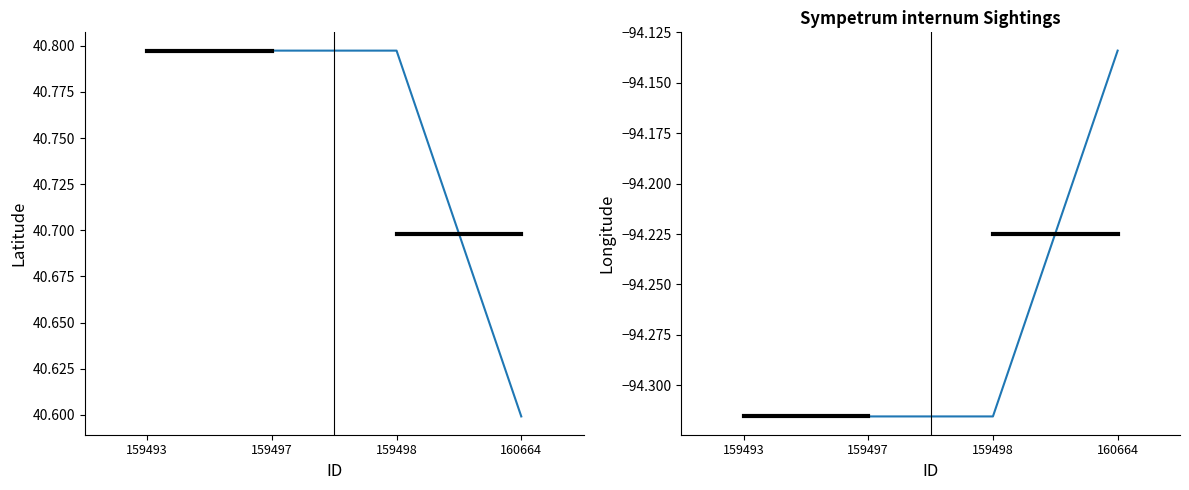

Reading left to right, transcribe all the data shown in this chart.

Latitude: 40.8	40.8	40.8	40.6
Longitude: -94.3	-94.3	-94.3	-94.1